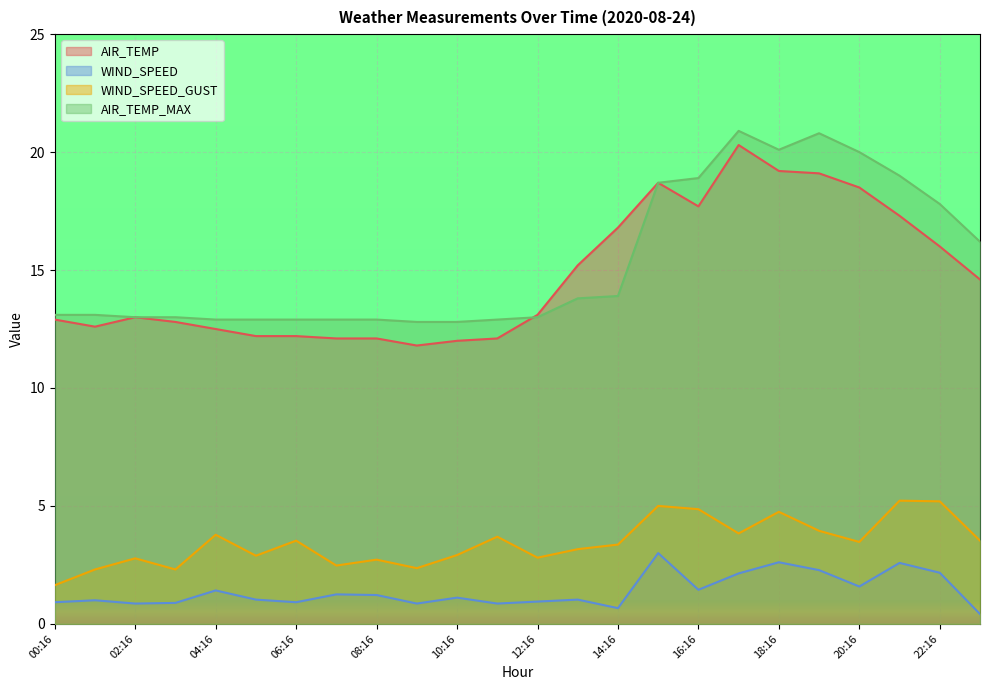

How many lines are shown in the chart?

4